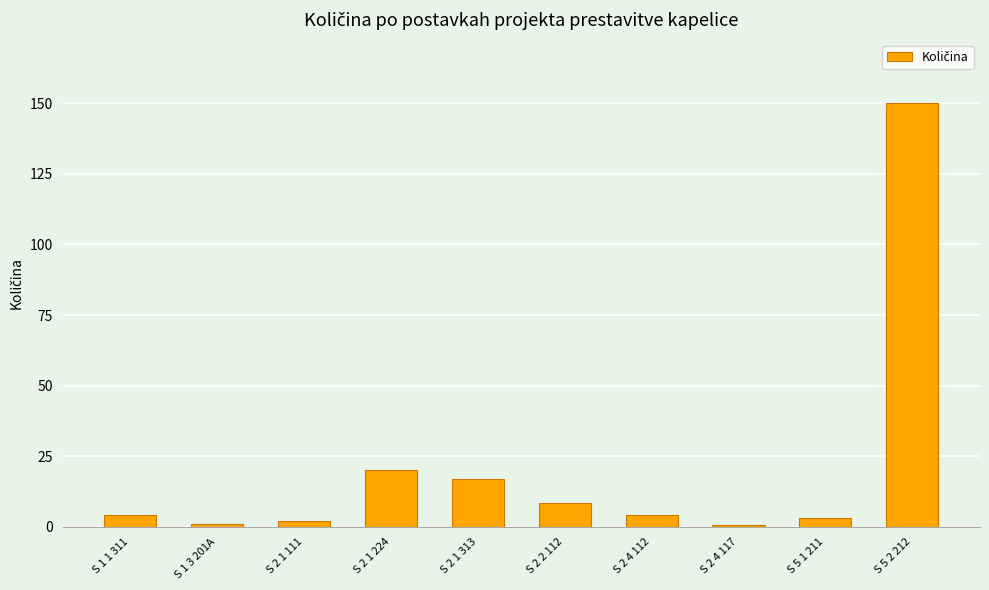

Is it true that the value at S 2 1 224 is 20.0?

True